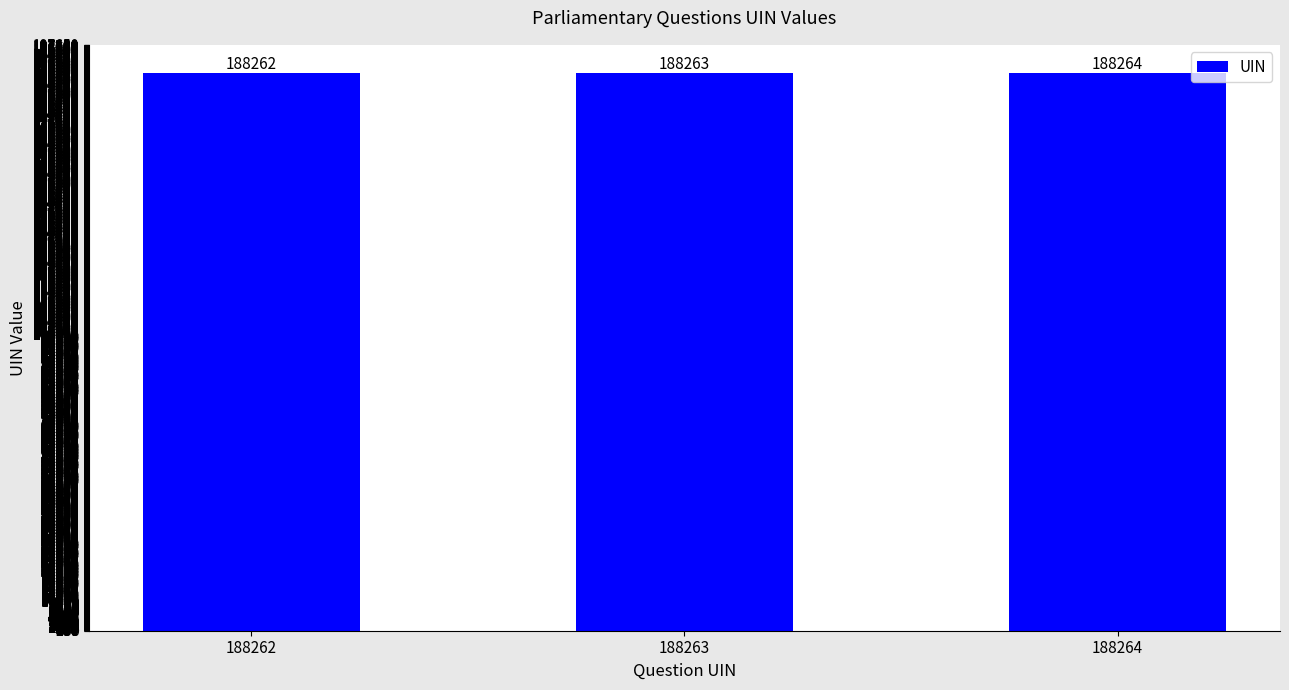

What is the smallest value displayed?

188262